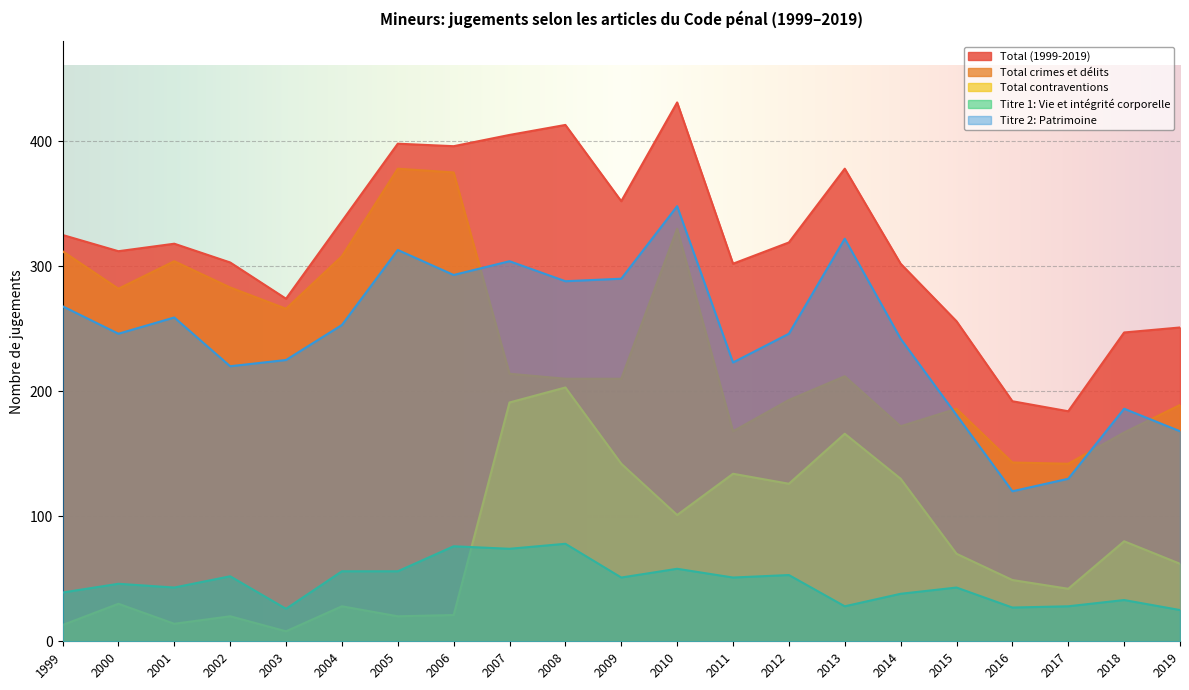

Rank the series by their maximum value, from highest to lowest.

Total (1999-2019), Total crimes et délits, Titre 2: Patrimoine, Total contraventions, Titre 1: Vie et intégrité corporelle